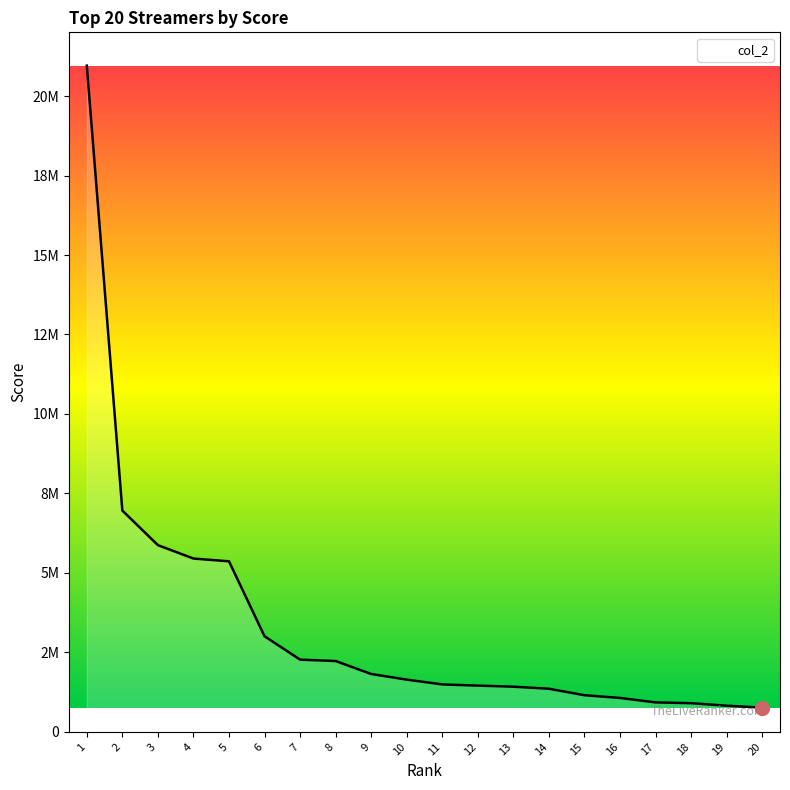

Is this an area chart (filled region under the line)?

Yes